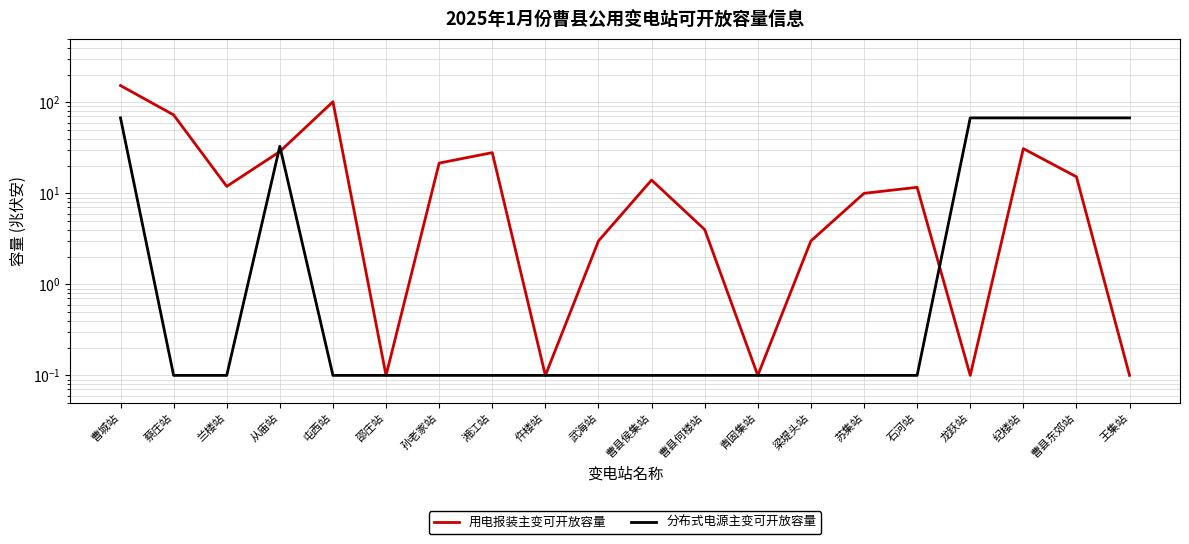

What is the difference between the highest and lowest values at 苏集站?

9.9